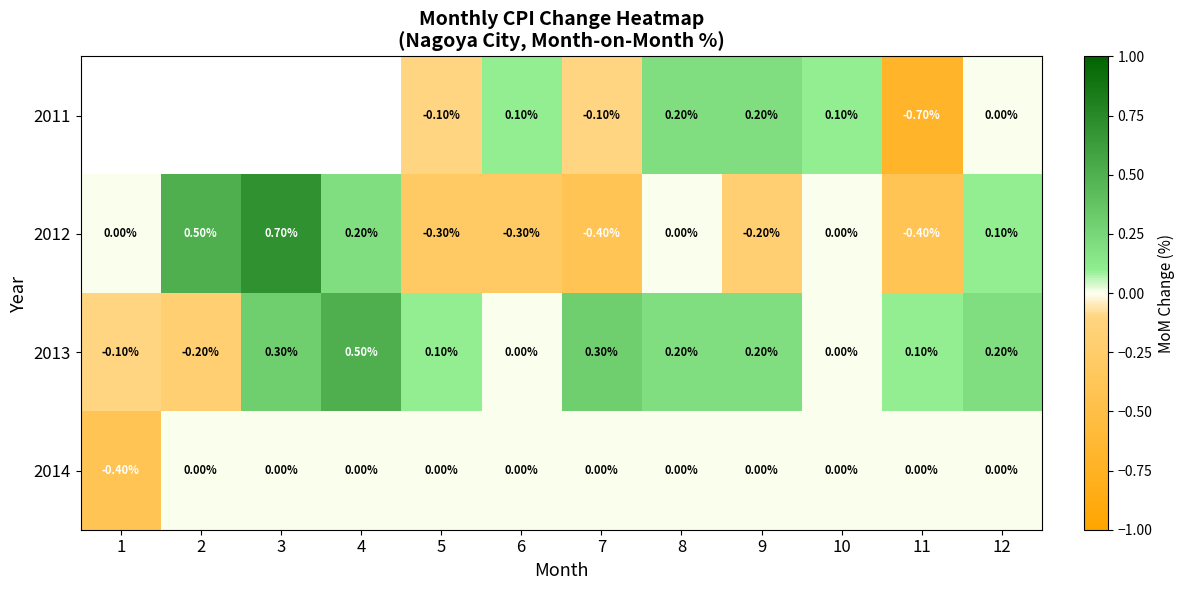

At which category is the sum across all series the highest?

8